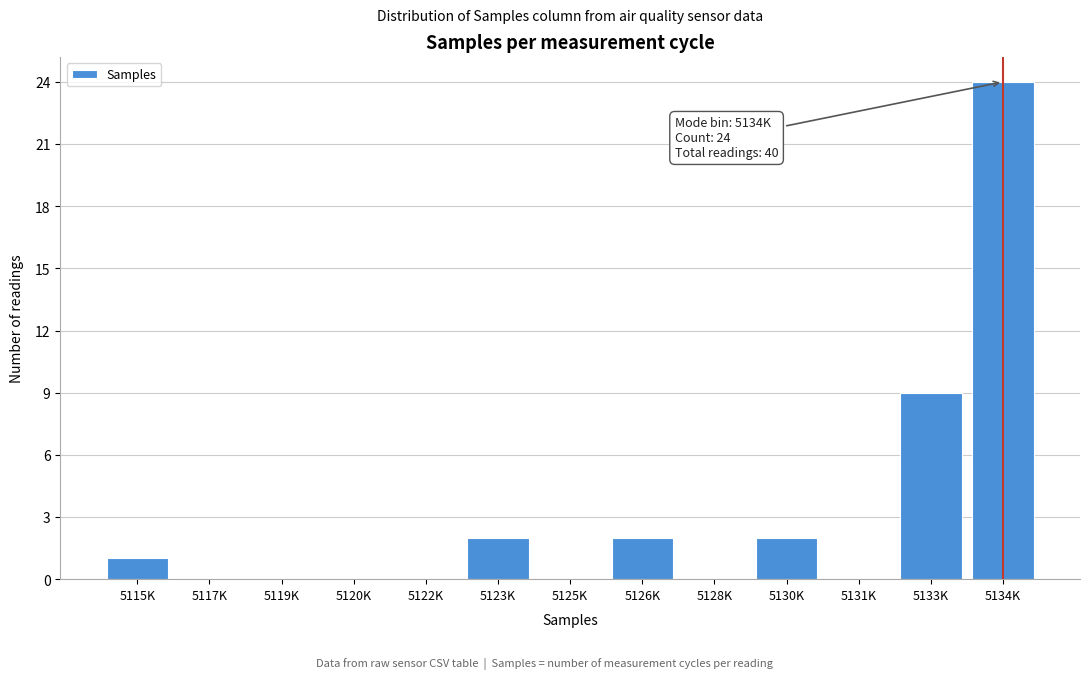

Reading right to left, transcribe all the data shown in this chart.

5134K=24	5133K=9	5131K=0	5130K=2	5128K=0	5126K=2	5125K=0	5123K=2	5122K=0	5120K=0	5119K=0	5117K=0	5115K=1